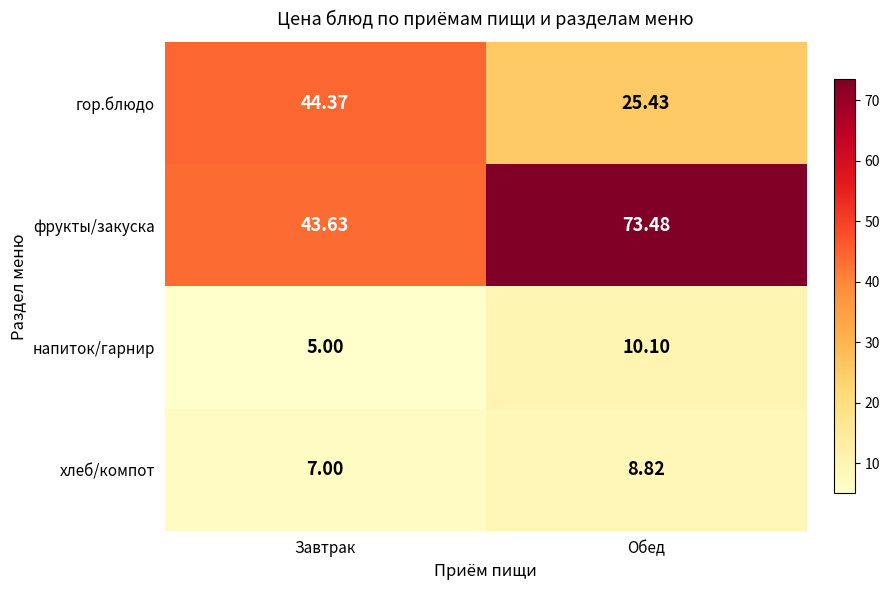

Where is фрукты/закуска nearest to the value 58?

Завтрак